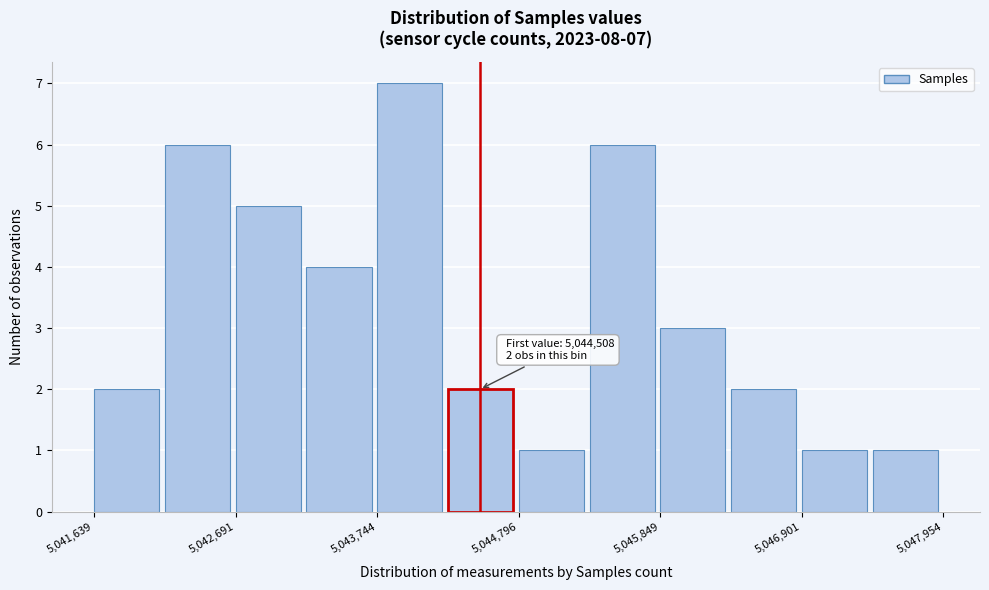

Read against the x-axis, roughly where is the centre of the tallest bar?

5044000